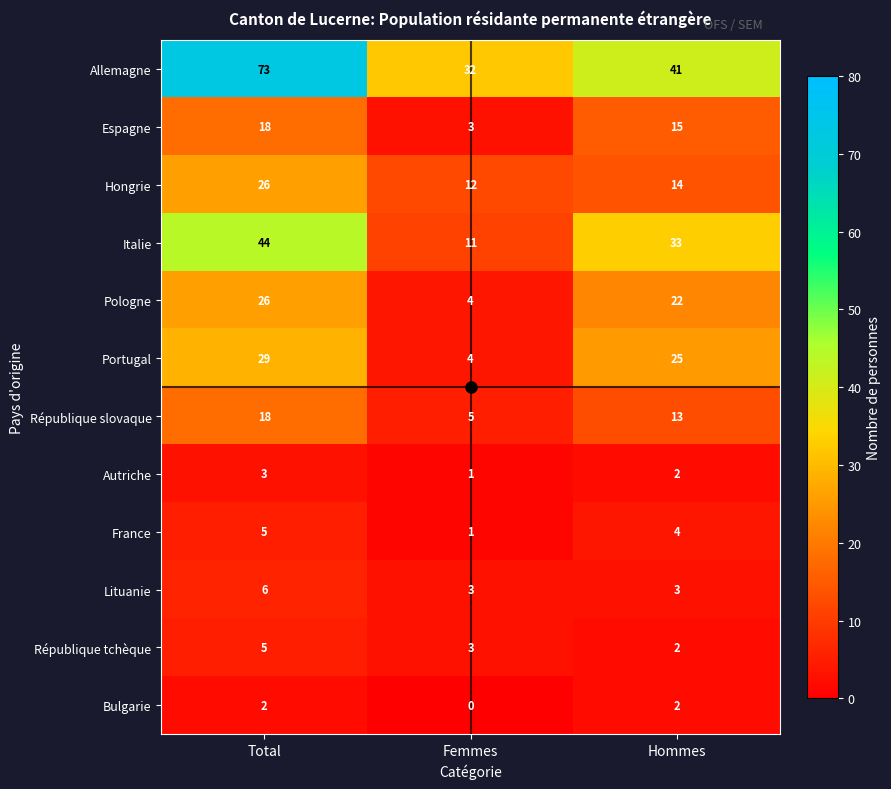

Rank the categories by Portugal value from highest to lowest.

Total, Hommes, Femmes